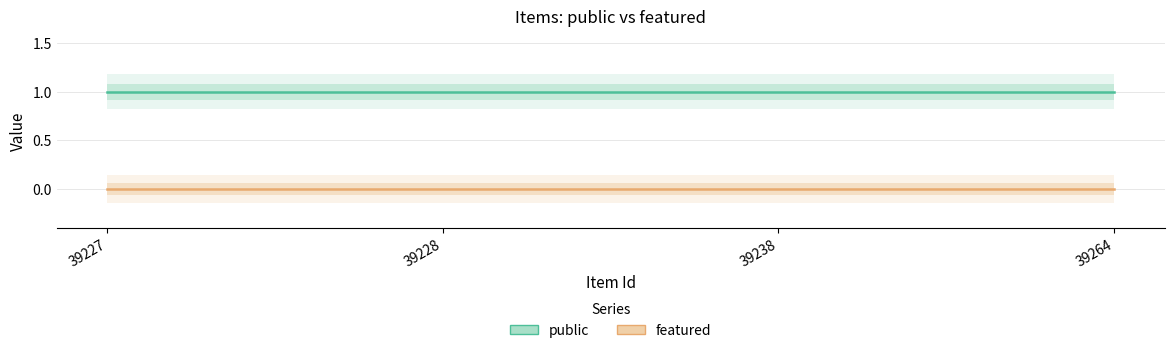

Which series has the largest range (max minus min)?

public